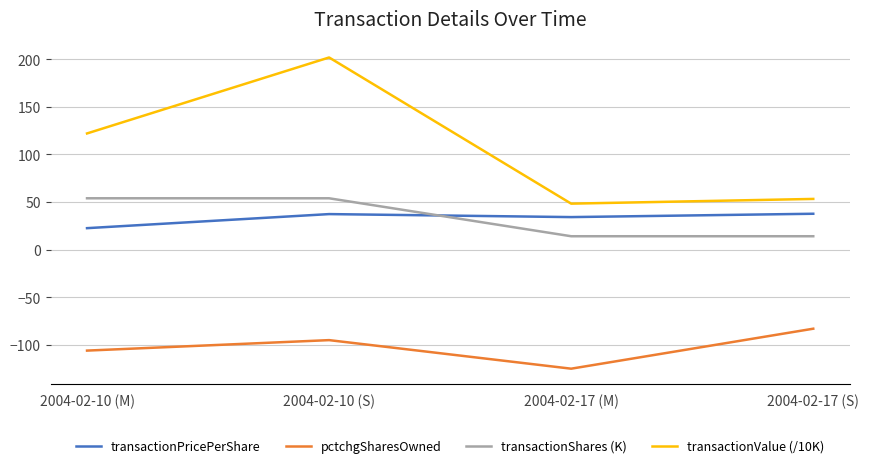

Is it true that pctchgSharesOwned equals -146.1 at 2004-02-10 (M)?

False